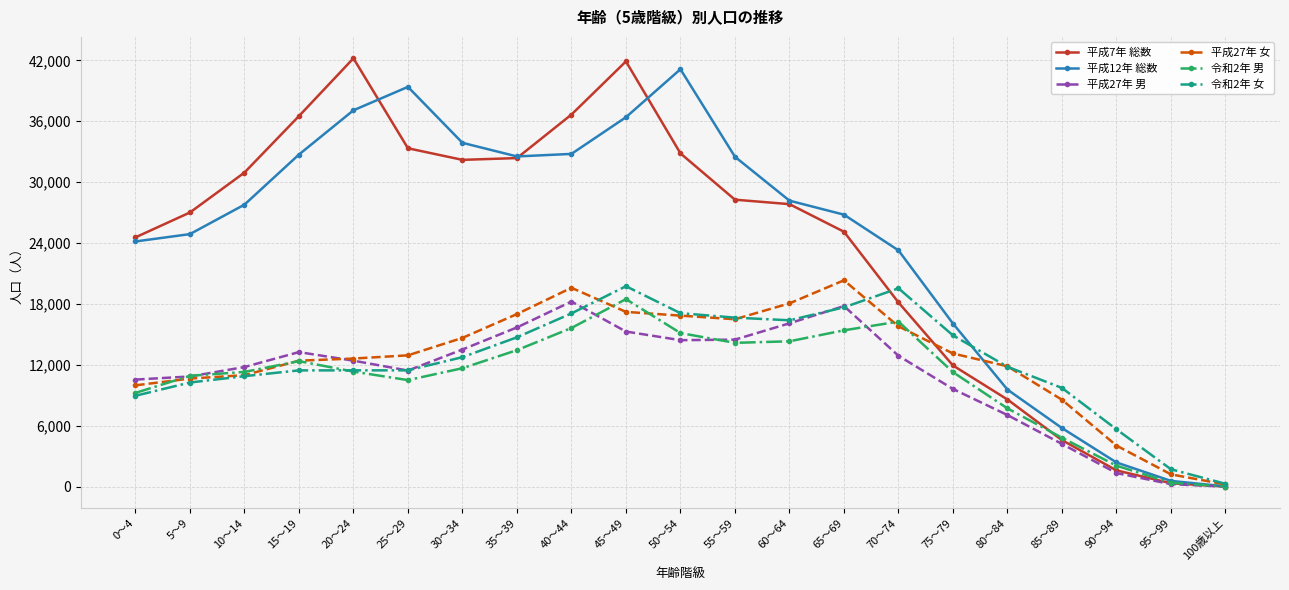

At which category does 平成12年 総数 reach its first local peak?

25～29